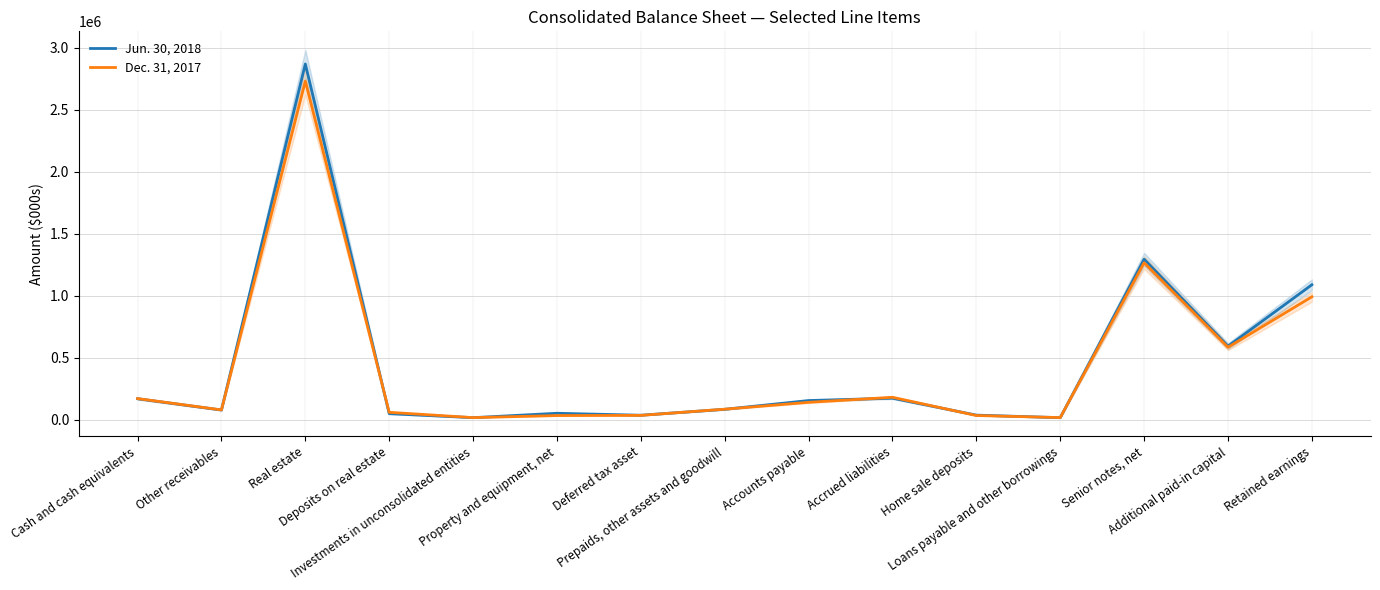

How many interior local valleys does the Jun. 30, 2018 series have?

5